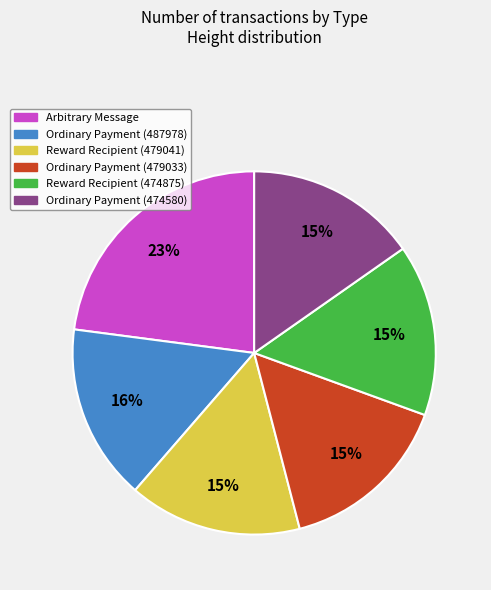

Which has a higher value, Reward Recipient (479041) or Arbitrary Message?

Arbitrary Message